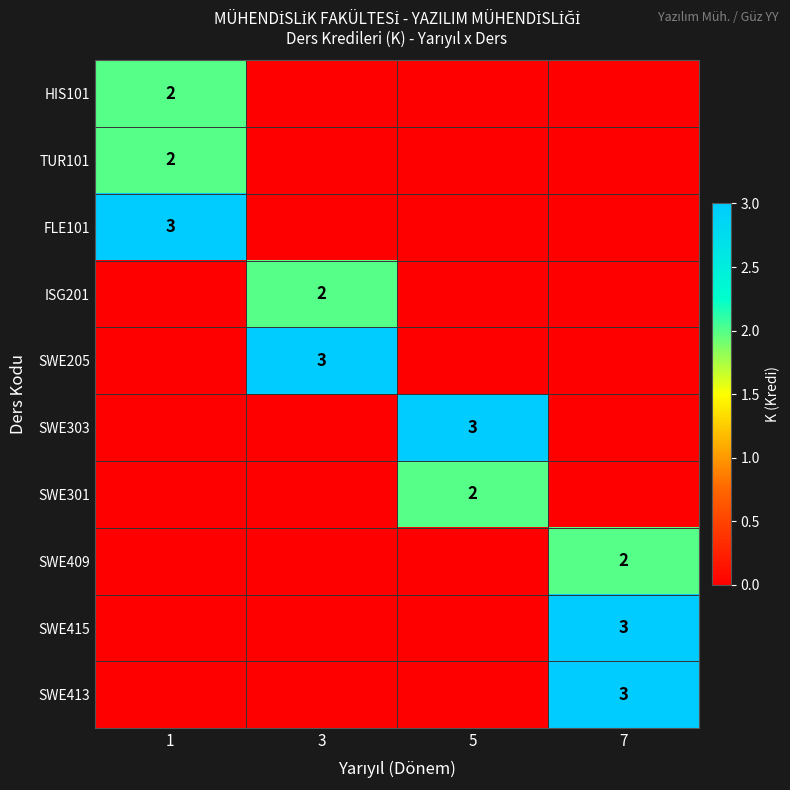

What is the greatest value displayed?

3